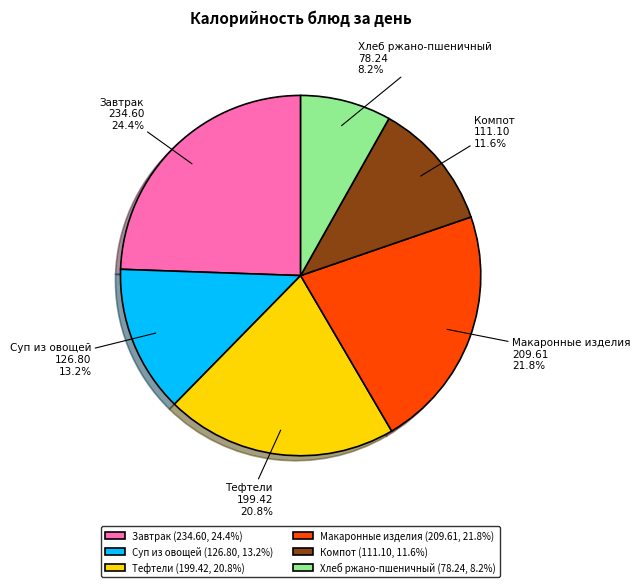

Which has a higher value, Компот or Завтрак?

Завтрак